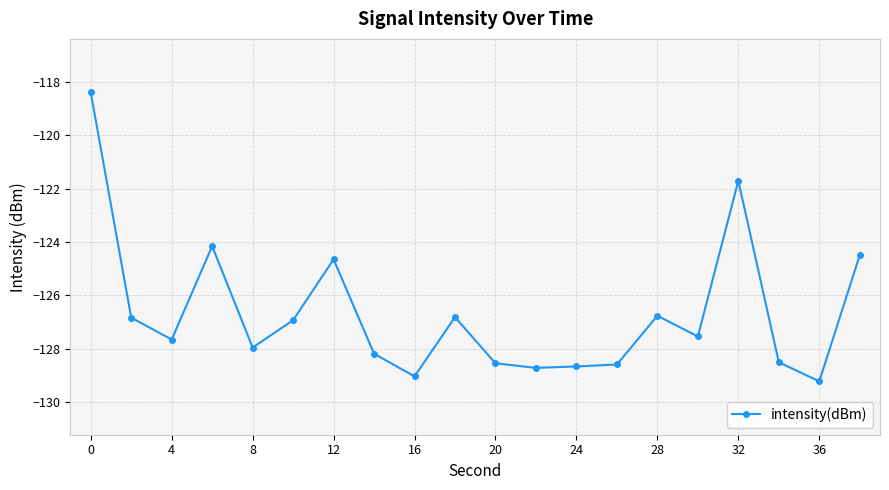

Is this an area chart (filled region under the line)?

No